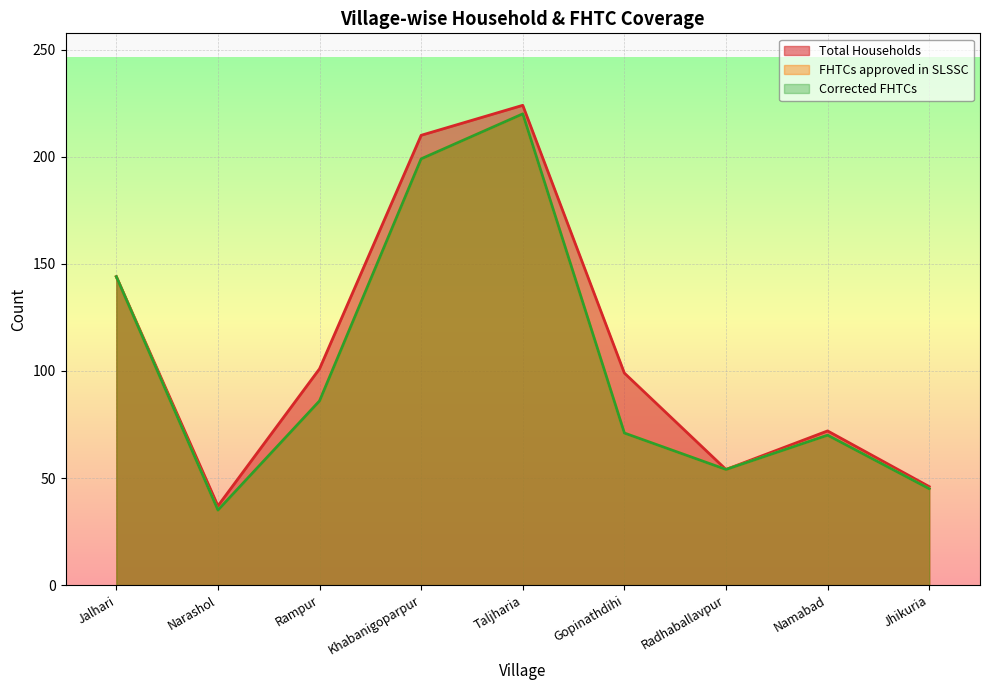

Count the number of data series in this chart.

3